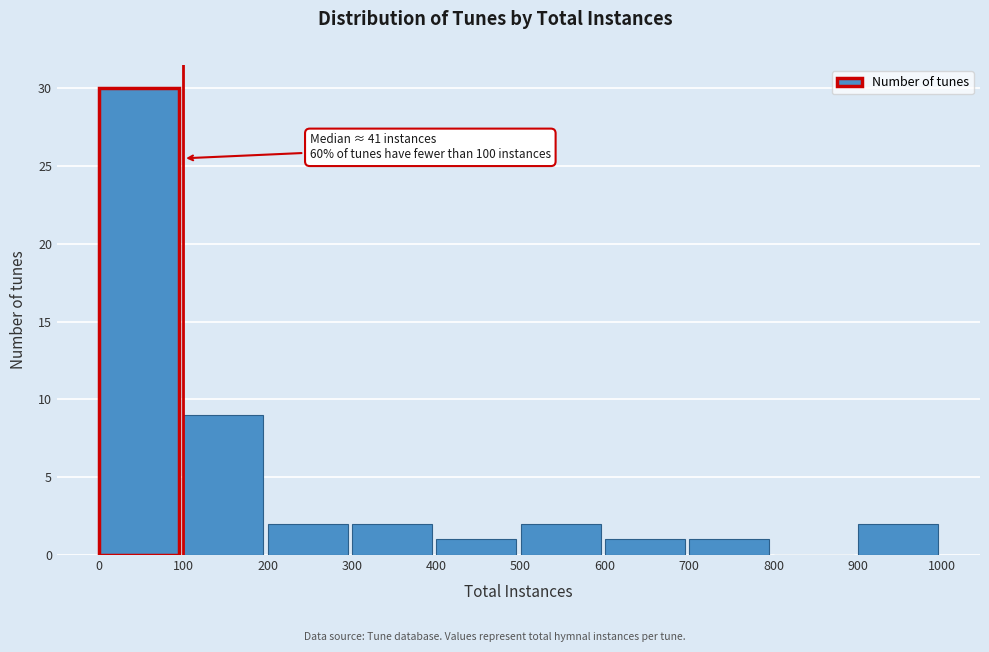

Which range on the x-axis has the tallest bar?

0 to 100